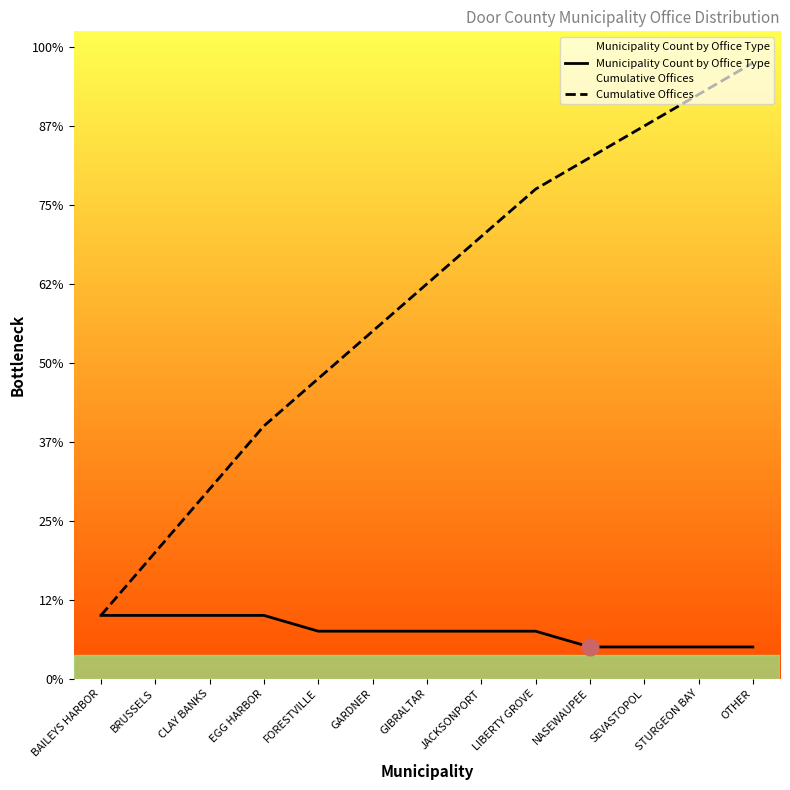

Reading right to left, extract all data points from this chart.

Municipality Count by Office Type: OTHER=2	STURGEON BAY=2	SEVASTOPOL=2	NASEWAUPEE=2	LIBERTY GROVE=3	JACKSONPORT=3	GIBRALTAR=3	GARDNER=3	FORESTVILLE=3	EGG HARBOR=4	CLAY BANKS=4	BRUSSELS=4	BAILEYS HARBOR=4
Cumulative Offices: OTHER=39	STURGEON BAY=37	SEVASTOPOL=35	NASEWAUPEE=33	LIBERTY GROVE=31	JACKSONPORT=28	GIBRALTAR=25	GARDNER=22	FORESTVILLE=19	EGG HARBOR=16	CLAY BANKS=12	BRUSSELS=8	BAILEYS HARBOR=4